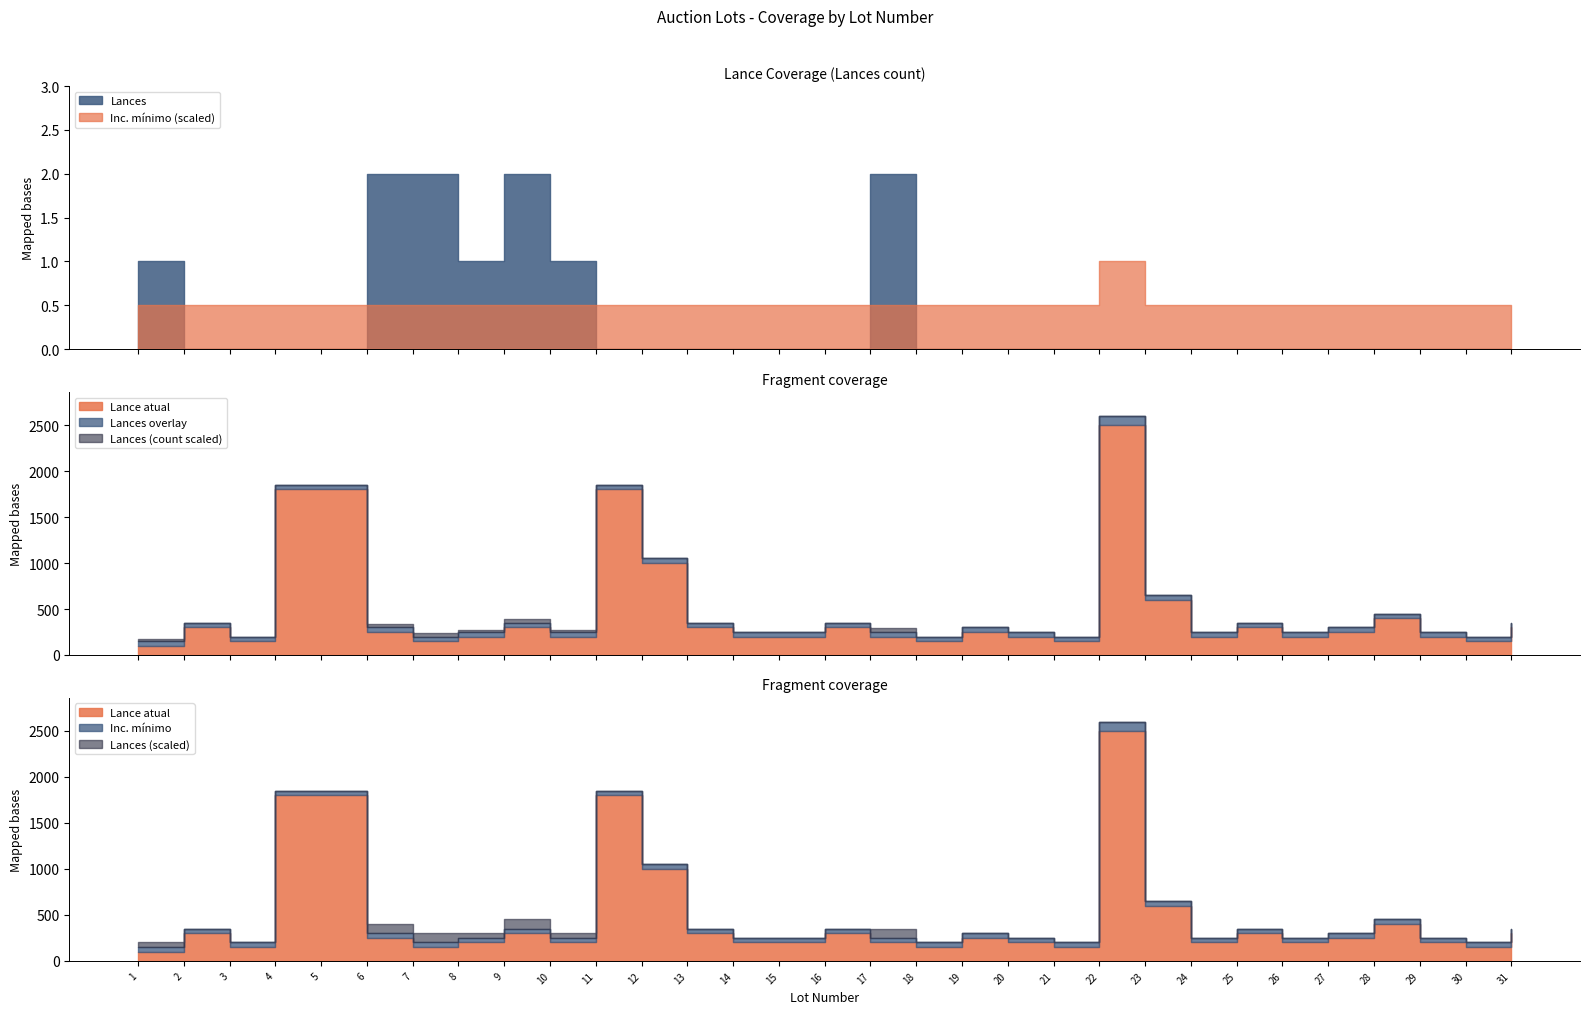

What is the greatest value displayed?

2500